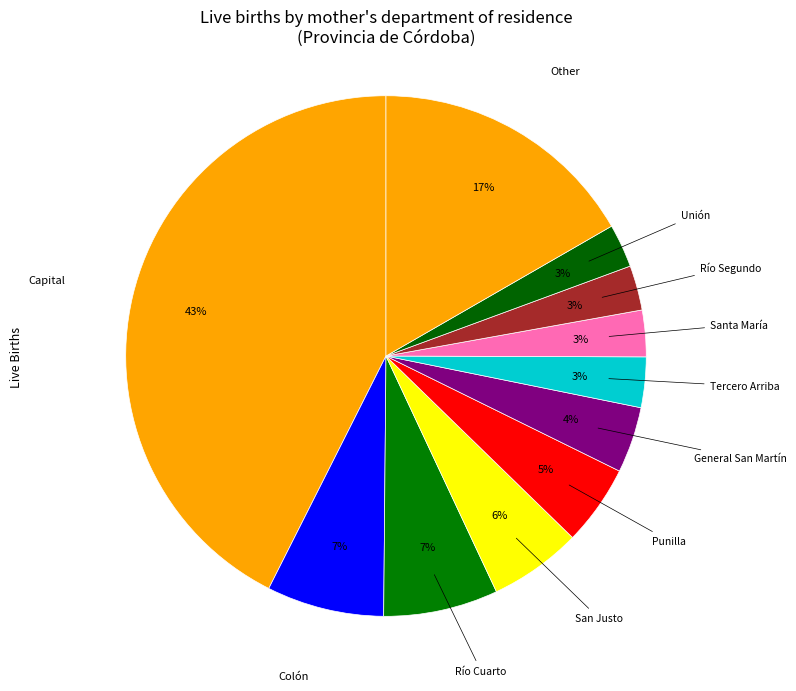

How many slices are in this pie chart?

11